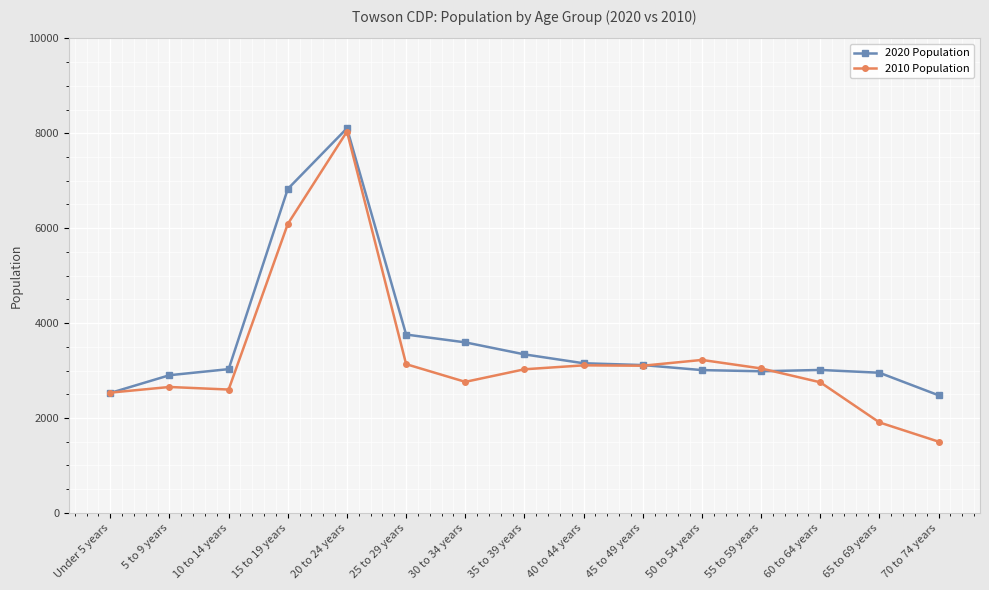

How many lines are shown in the chart?

2